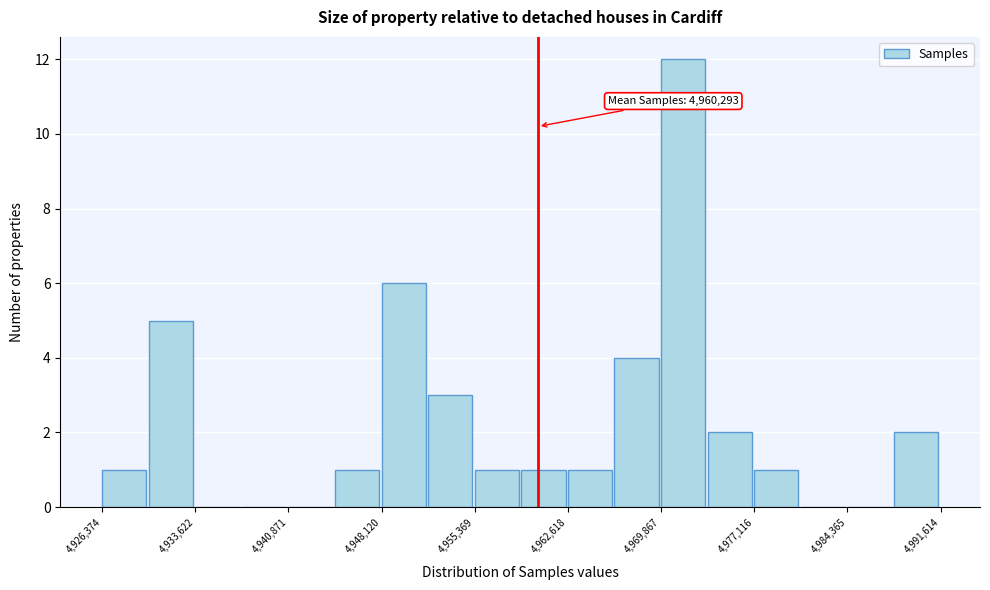

Around what value on the x-axis is the tallest bar? Give the approximate position of its centre, as read against the axis.

4972000